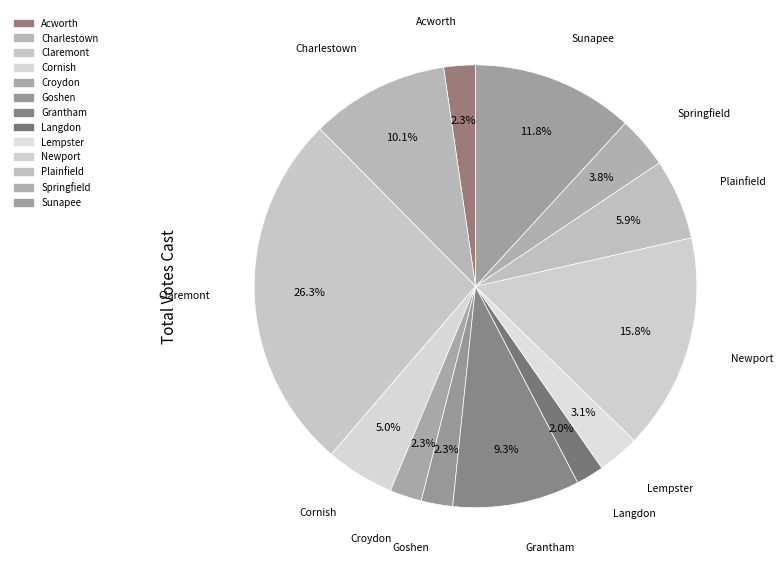

Which category has the biggest portion of the pie?

Claremont